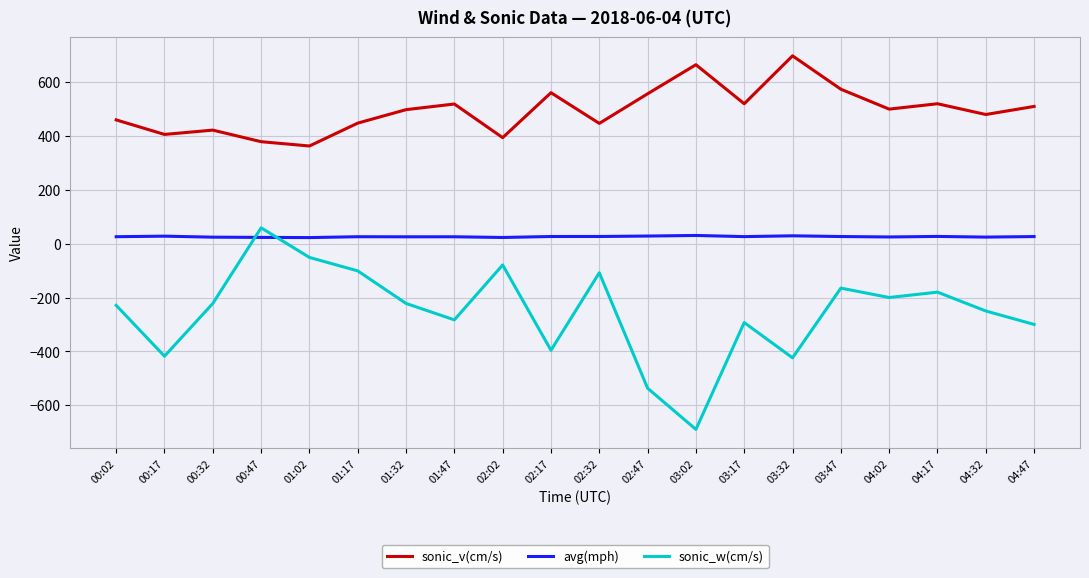

What is the difference between the avg(mph) values at 04:32 and 04:17?

2.5